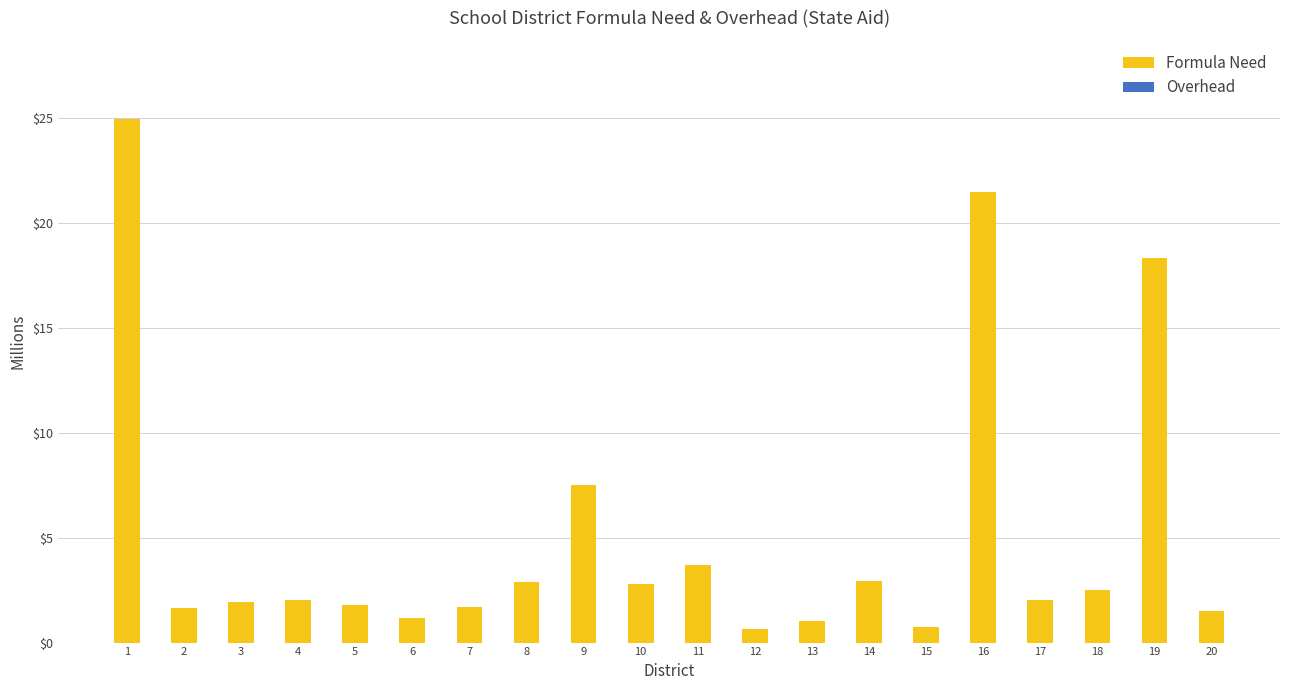

List the series in order of their peak value, lowest first.

Overhead, Formula Need